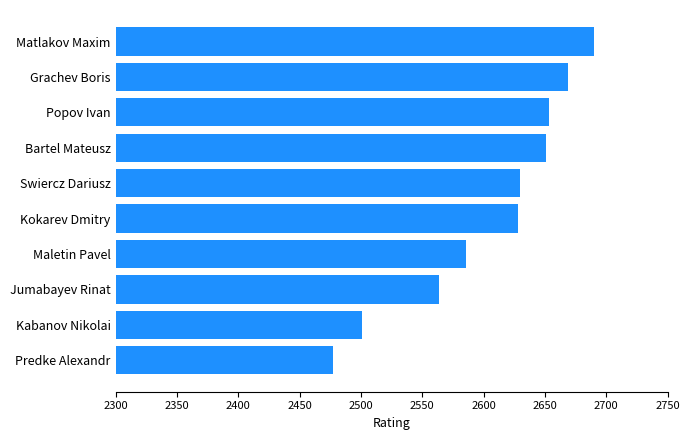

How many bars are there in total?

10